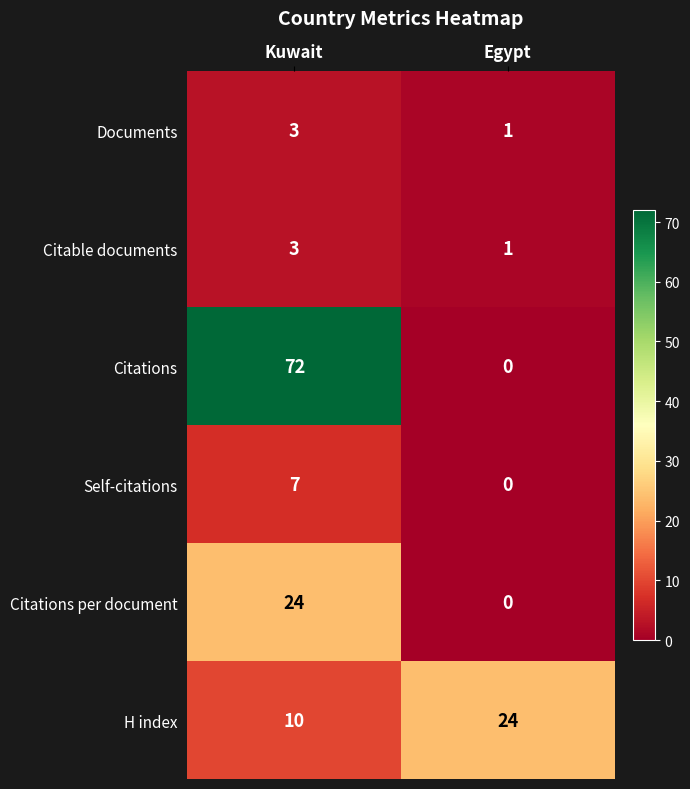

Rank the categories by Documents value from highest to lowest.

Kuwait, Egypt